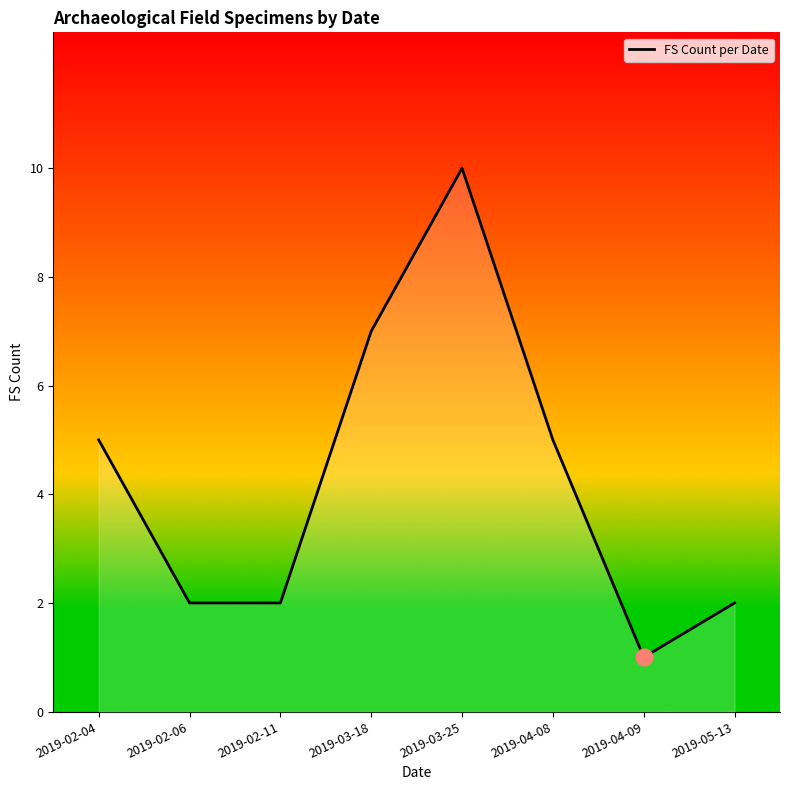

What is the sum of all values?

34